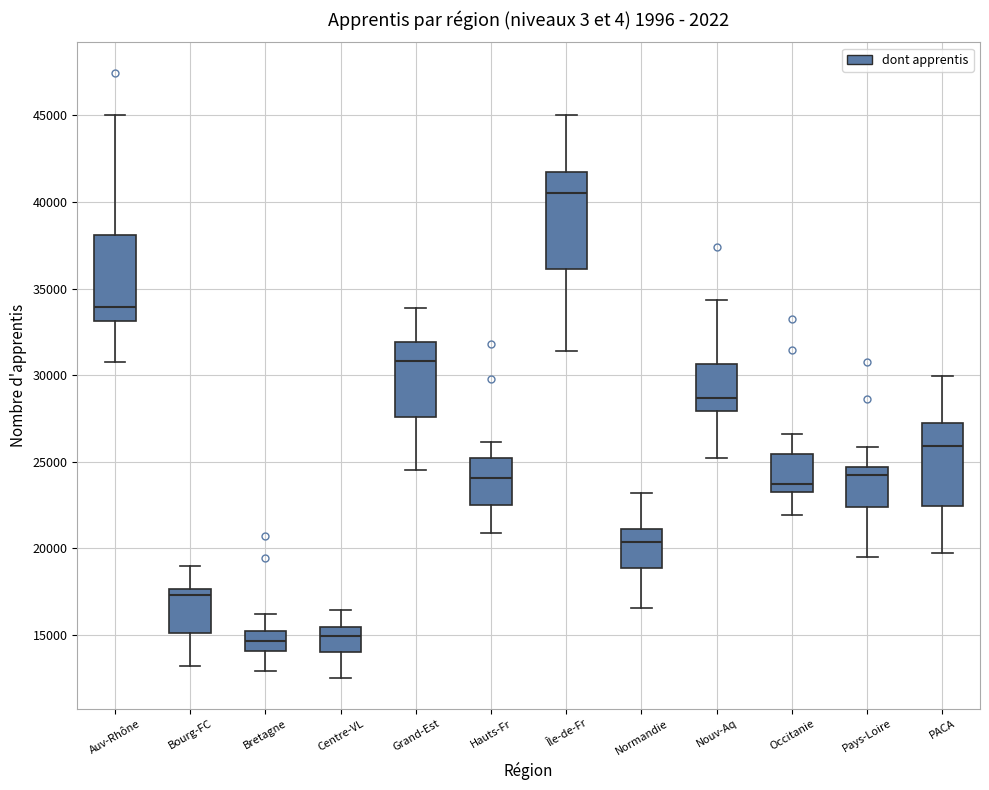

Where does the lower whisker of the box for Hauts-Fr end on the y-axis? The values are not printed on the chart, so give them approximately, as read against the axis.

21000